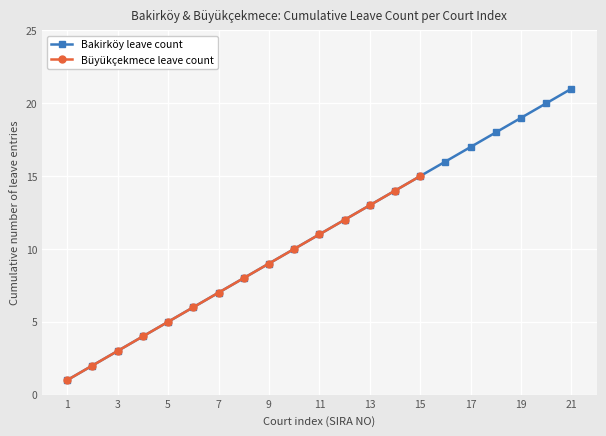

What is the minimum value shown in the chart?

1